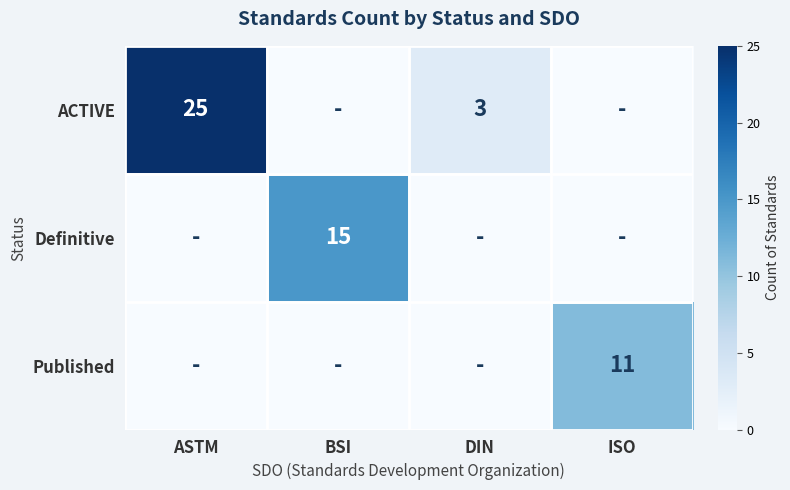

What is the average value of the Definitive series?

4